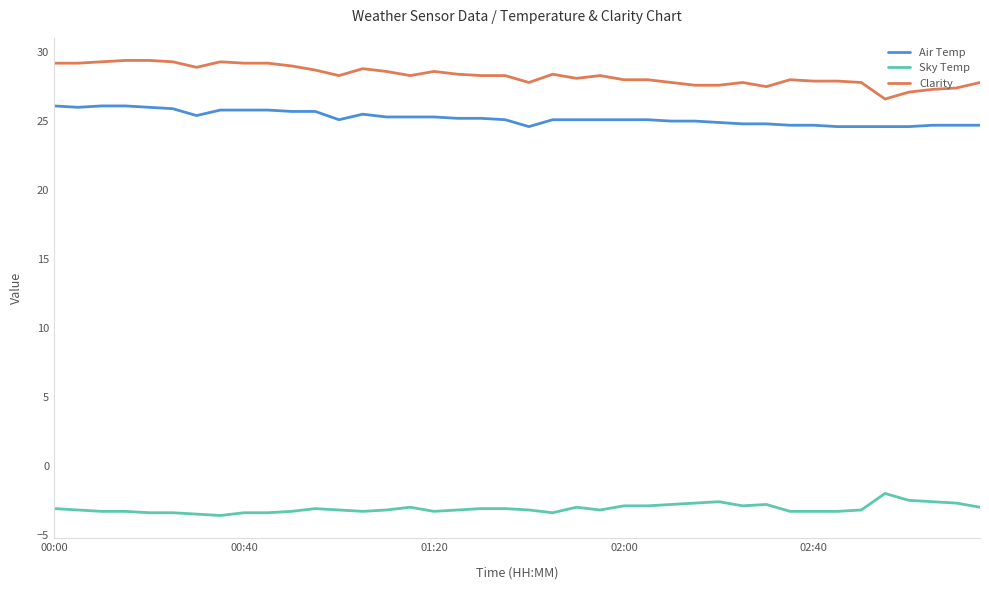

What is the difference between the maximum and minimum values in the Air Temp series?

1.5